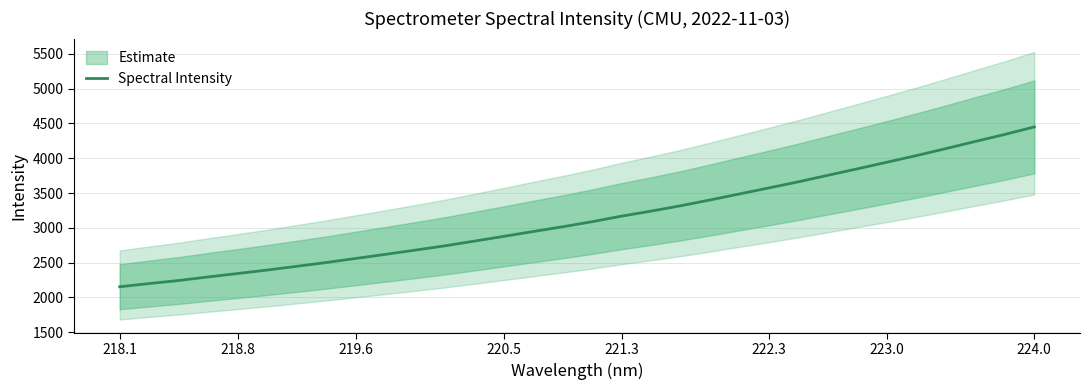

Reading left to right, extract all data points from this chart.

2153.9	2199.9	2243.7	2295.0	2344.1	2394.2	2447.8	2502.0	2560.6	2618.9	2679.2	2740.3	2808.3	2876.8	2946.5	3014.9	3087.8	3167.5	3239.9	3316.5	3400.2	3486.8	3573.2	3661.2	3754.7	3847.5	3942.3	4037.4	4137.7	4240.4	4341.4	4449.1